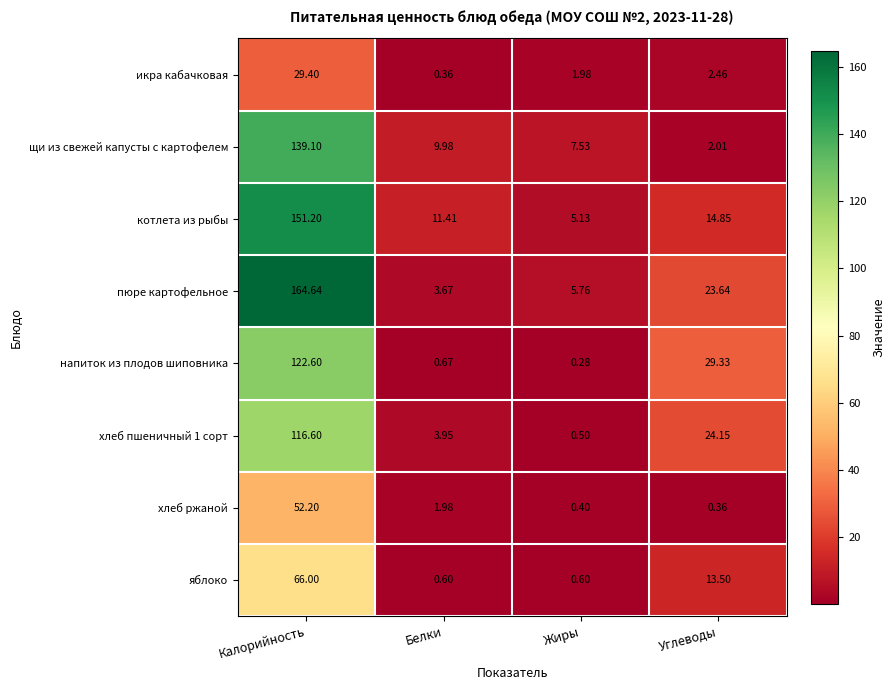

At how many categories does at least one series exceed 138?

1